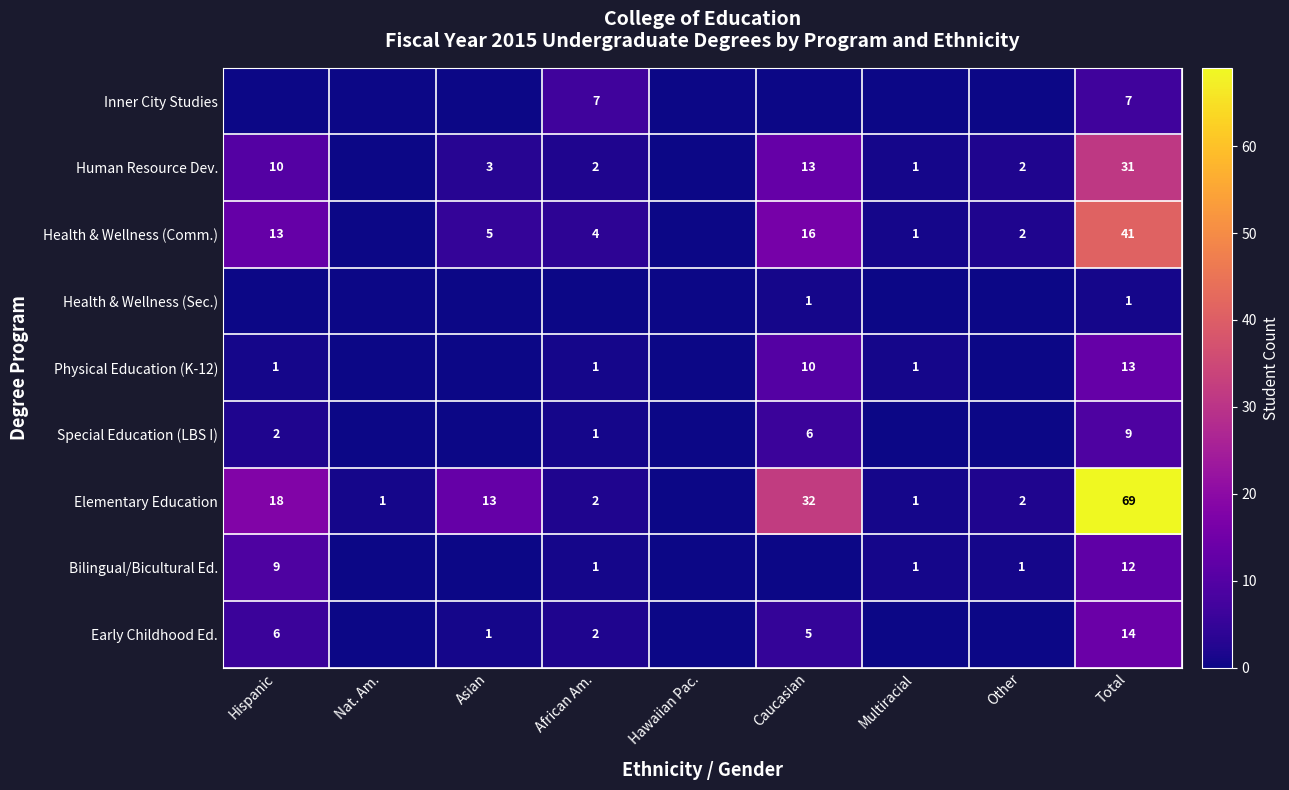

The value of Elementary Education at Other is 1. True or false?

False